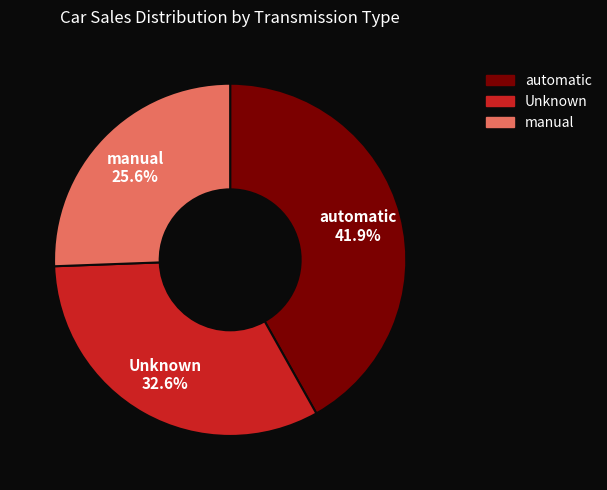

Does any single category account for the majority?

No